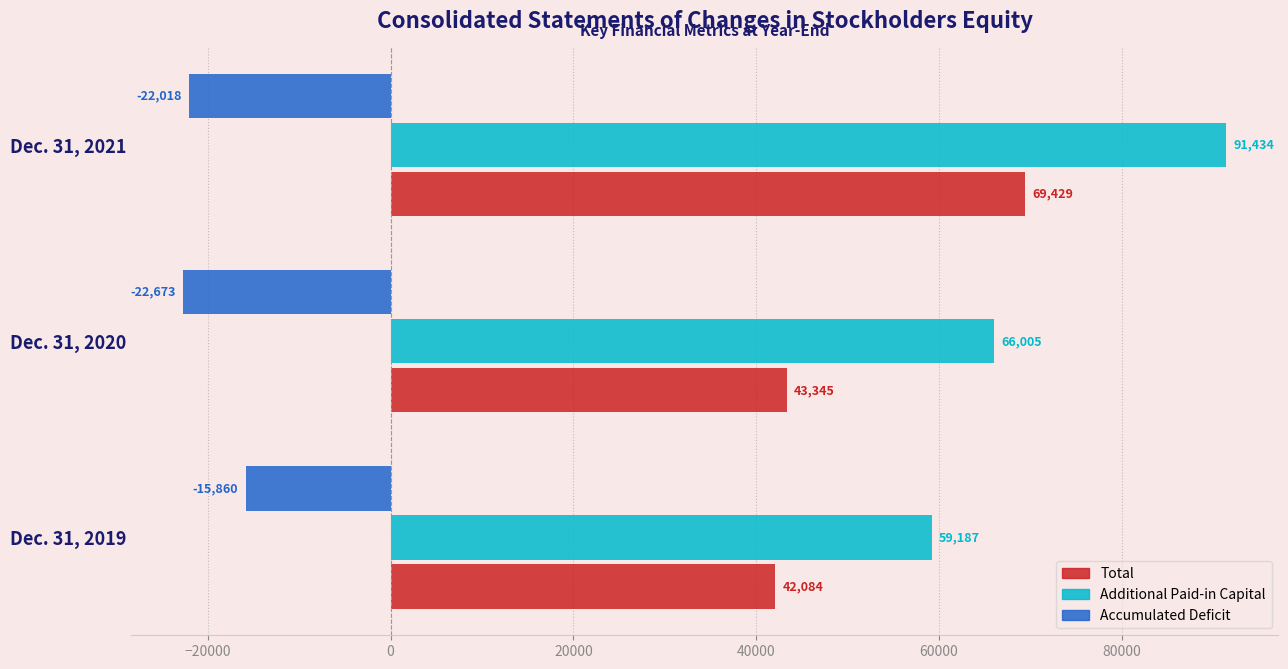

Which series has the largest range (max minus min)?

Additional Paid-in Capital